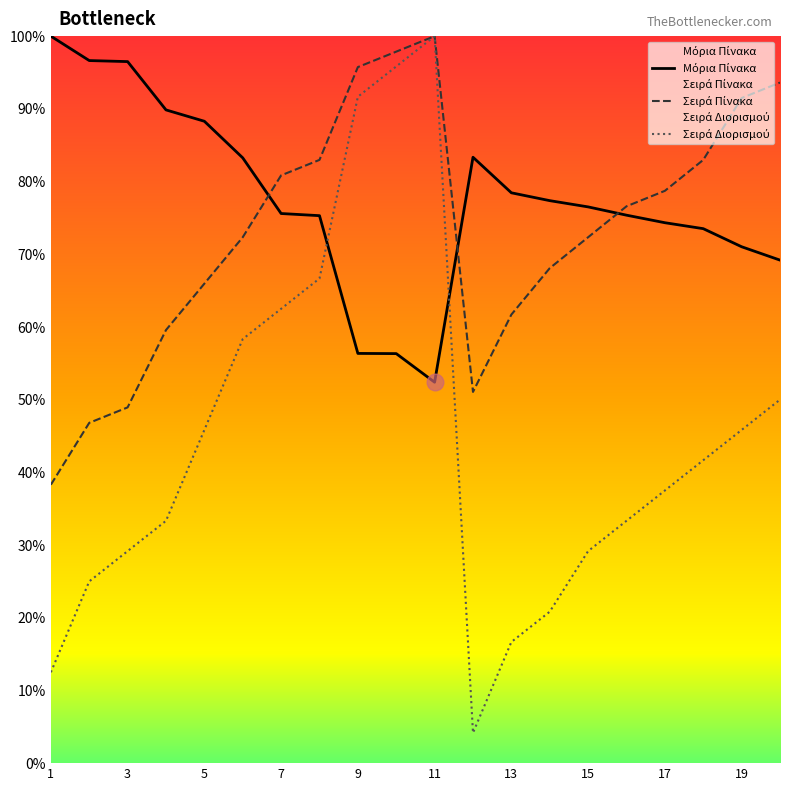

Reading left to right, list all the values displayed in this chart.

Μόρια Πίνακα: 100.0	96.6	96.5	89.9	88.3	83.3	75.6	75.3	56.4	56.3	52.4	83.3	78.5	77.4	76.5	75.4	74.3	73.5	71.0	69.2
Σειρά Πίνακα: 38.3	46.8	48.9	59.6	66.0	72.3	80.9	83.0	95.7	97.9	100.0	51.1	61.7	68.1	72.3	76.6	78.7	83.0	91.5	93.6
Σειρά Διορισμού: 12.5	25.0	29.2	33.3	45.8	58.3	62.5	66.7	91.7	95.8	100.0	4.2	16.7	20.8	29.2	33.3	37.5	41.7	45.8	50.0